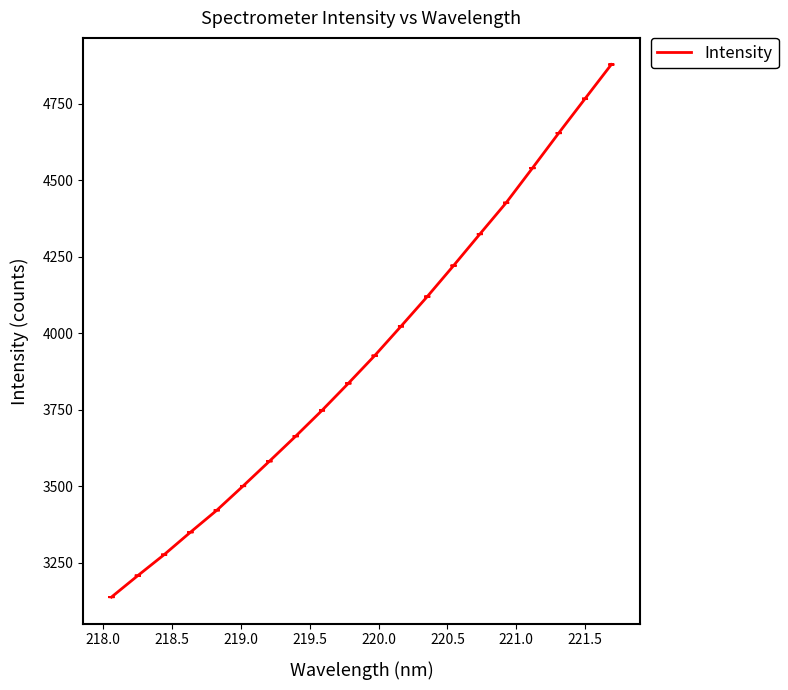

What is the minimum value shown in the chart?

3138.4